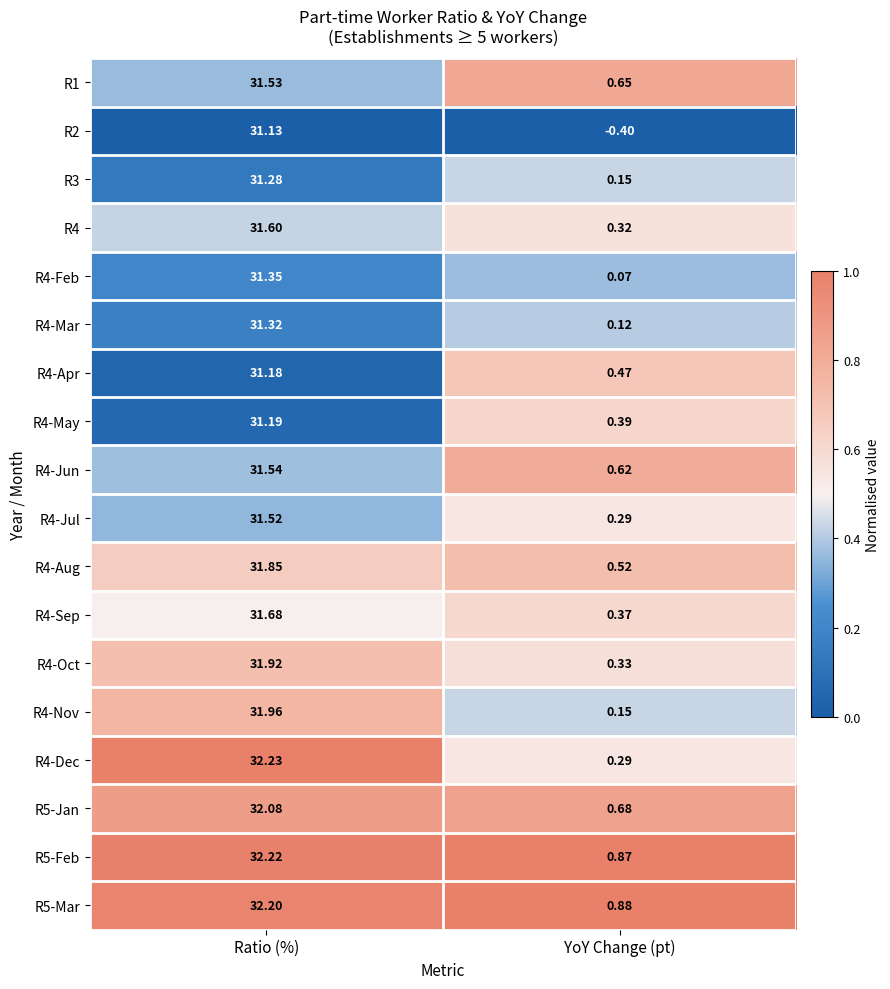

Rank the categories by R5-Jan value from lowest to highest.

YoY Change (pt), Ratio (%)